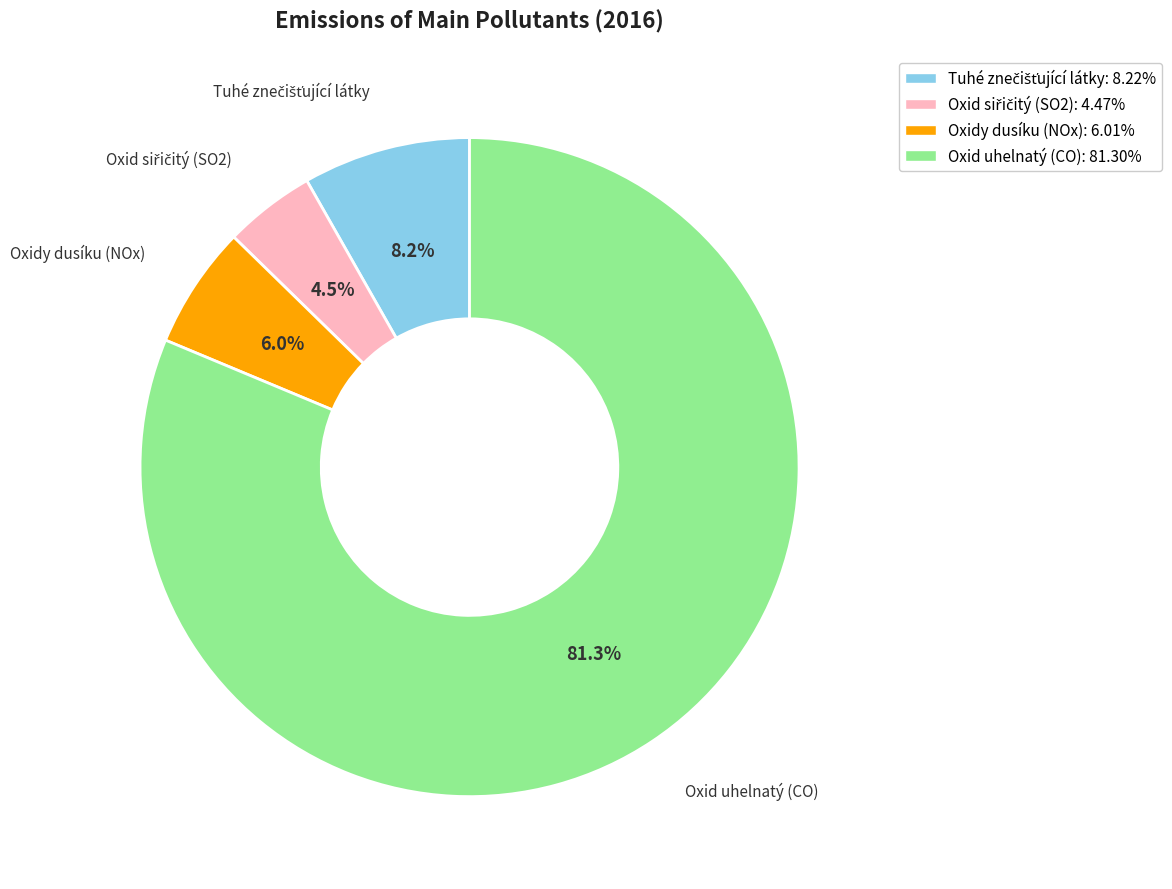

Is it true that Oxid uhelnatý (CO) is 81% of the pie?

True